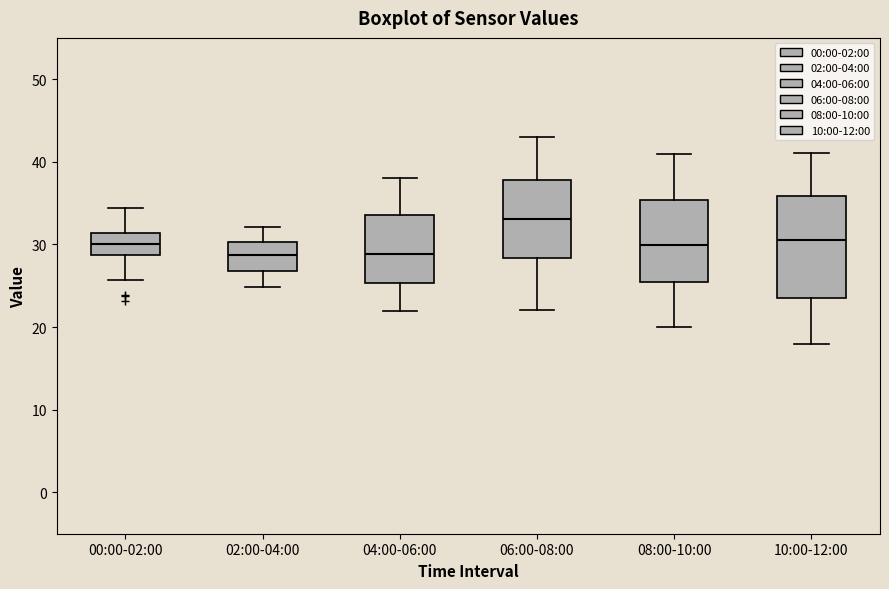

Comparing the boxes themselves (not the whiskers), which one is the tallest?

10:00-12:00